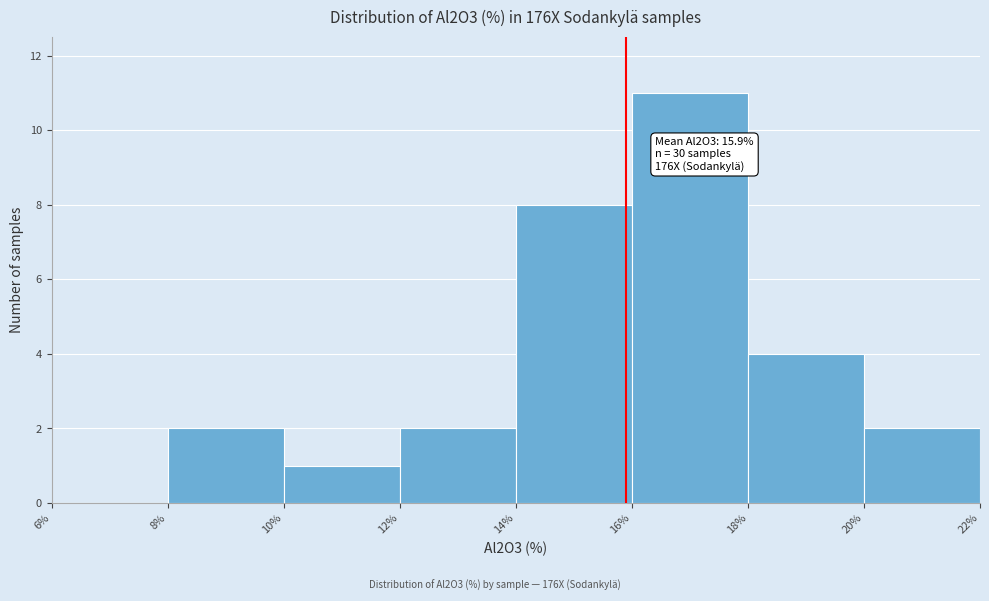

Which range on the x-axis has the tallest bar?

16% to 18%